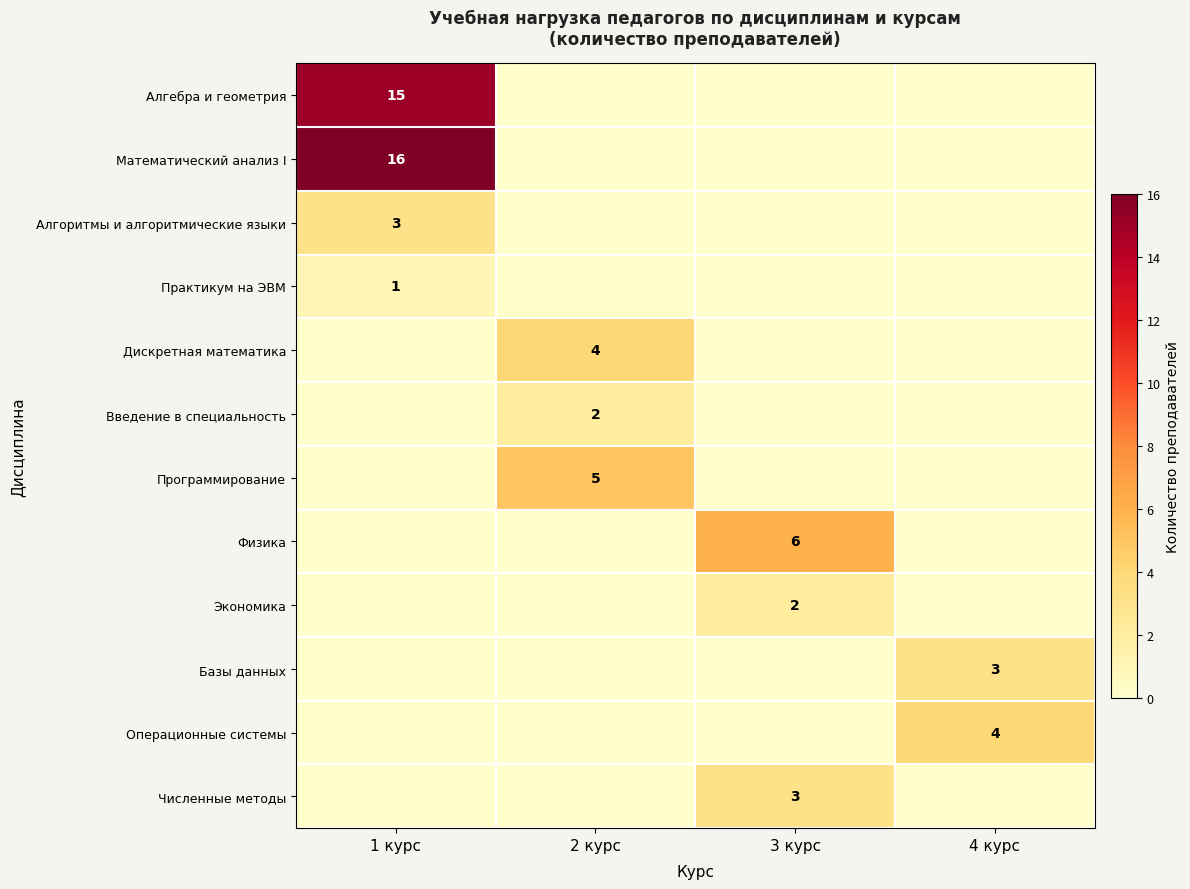

The value of Численные методы at 3 курс is 3. True or false?

True